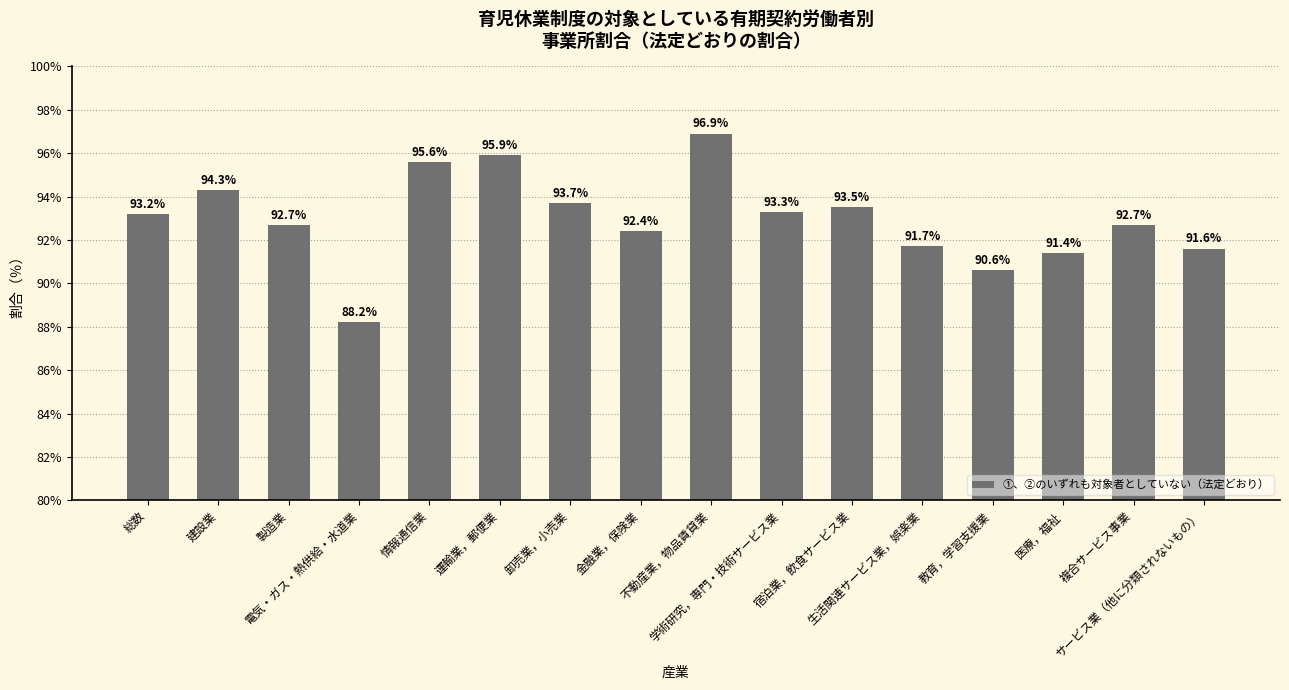

What is the label of the 6th bar from the right?

宿泊業，飲食サービス業